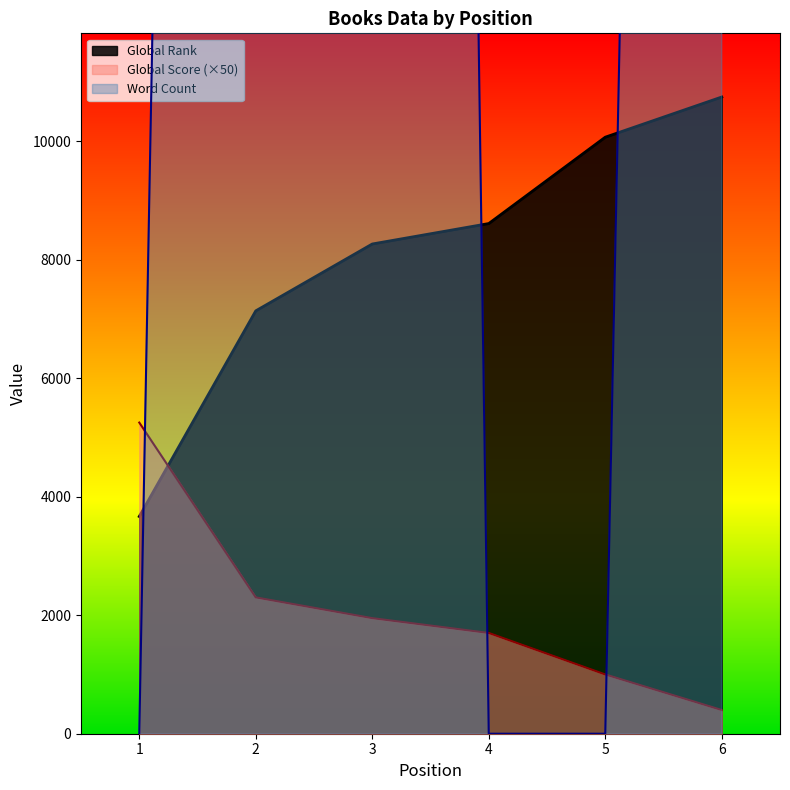

Which series ends up on top after the final intersection of Word Count and Global Score?

Word Count